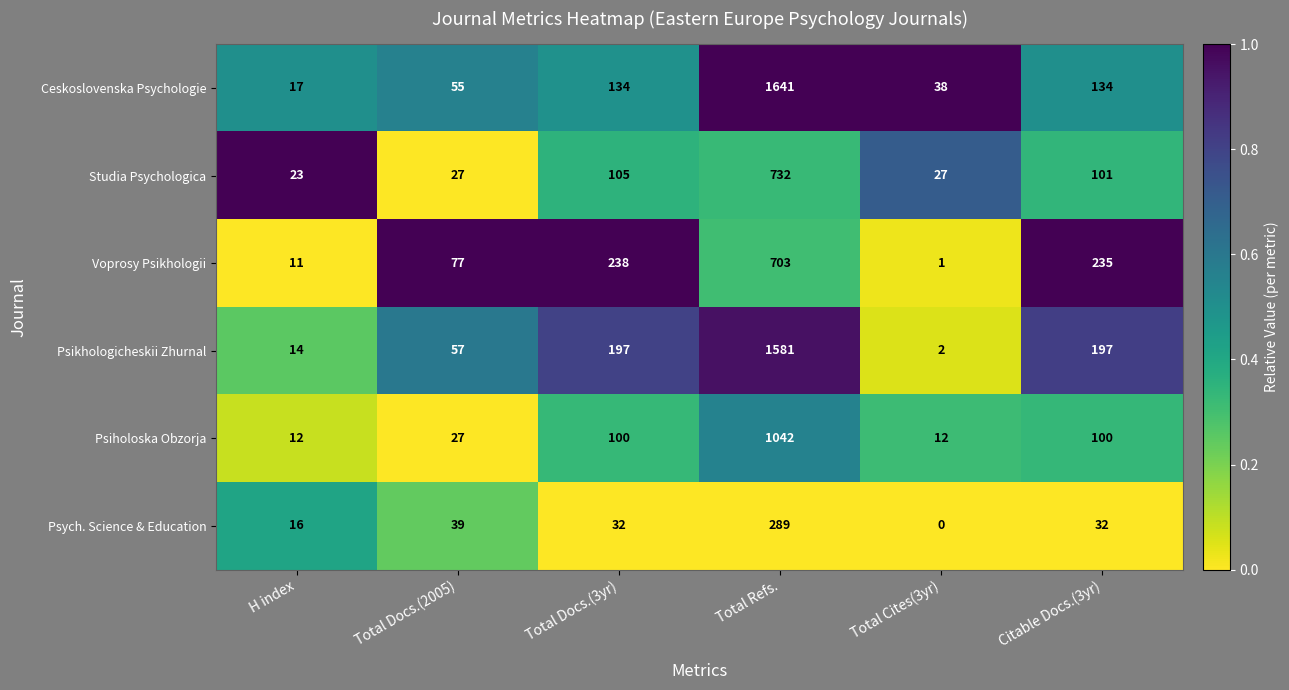

Which series has the largest total across all categories?

Psikhologicheskii Zhurnal